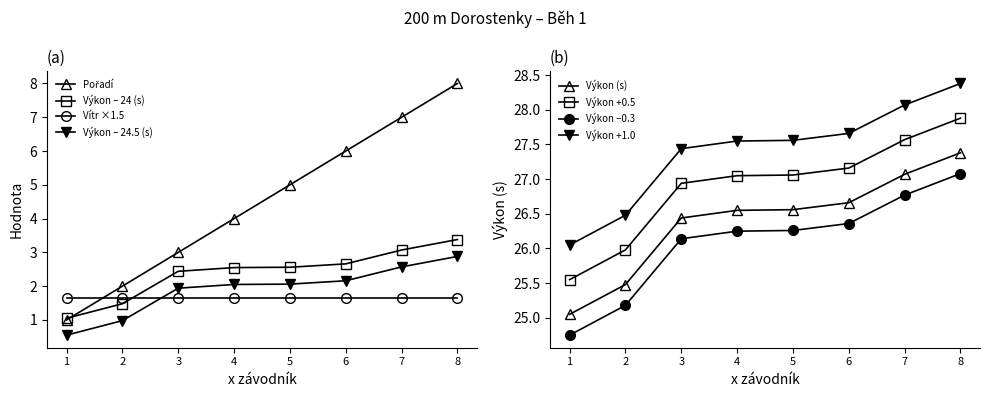

What is the maximum value for Výkon – 24 (s)?

3.4